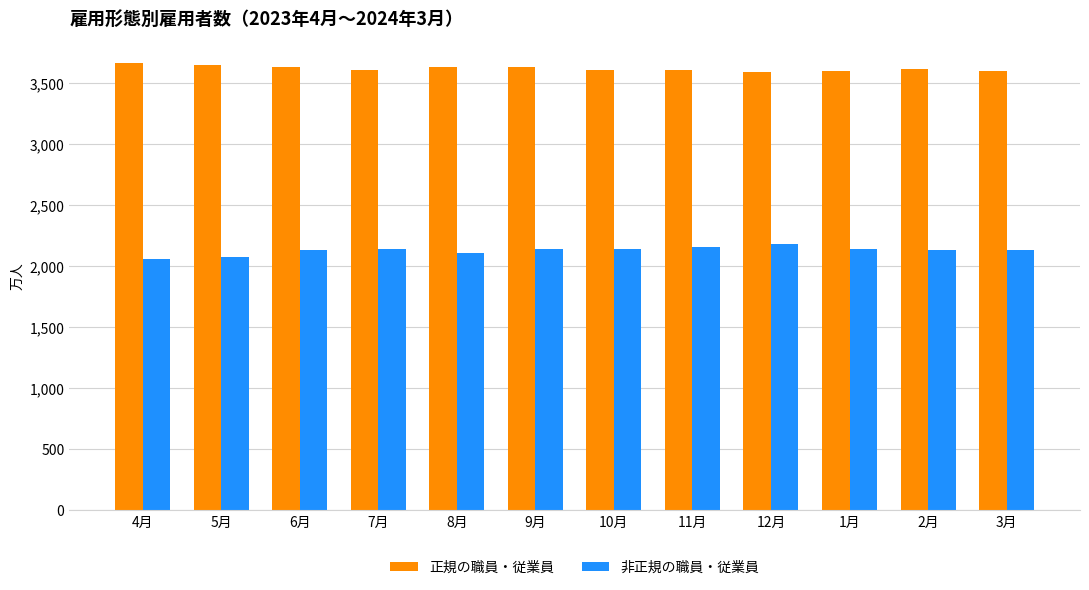

At how many categories does at least one series exceed 3521?

12